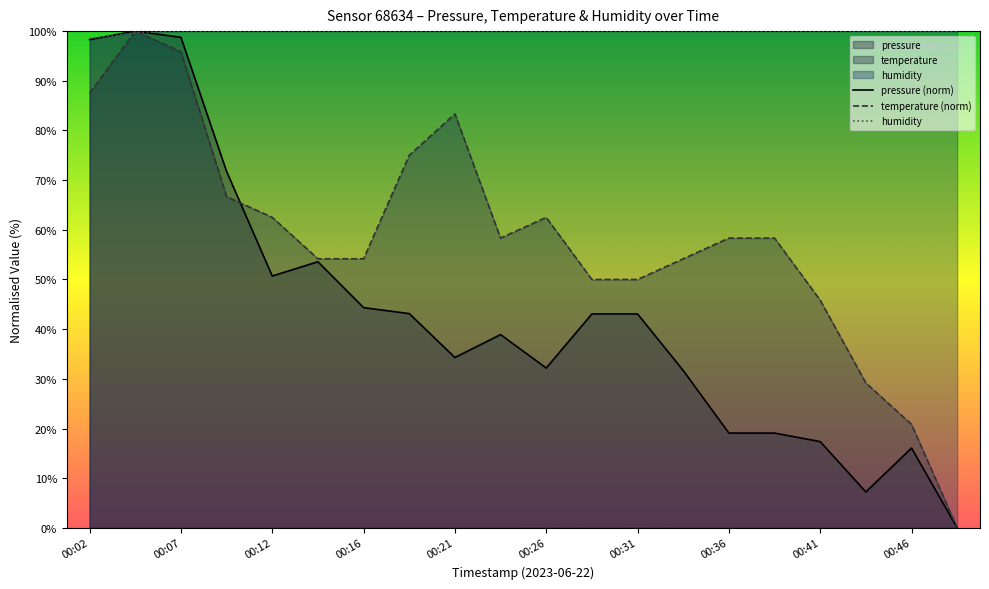

What is the difference between the temperature (norm) values at 00:46 and 00:41?

25.0